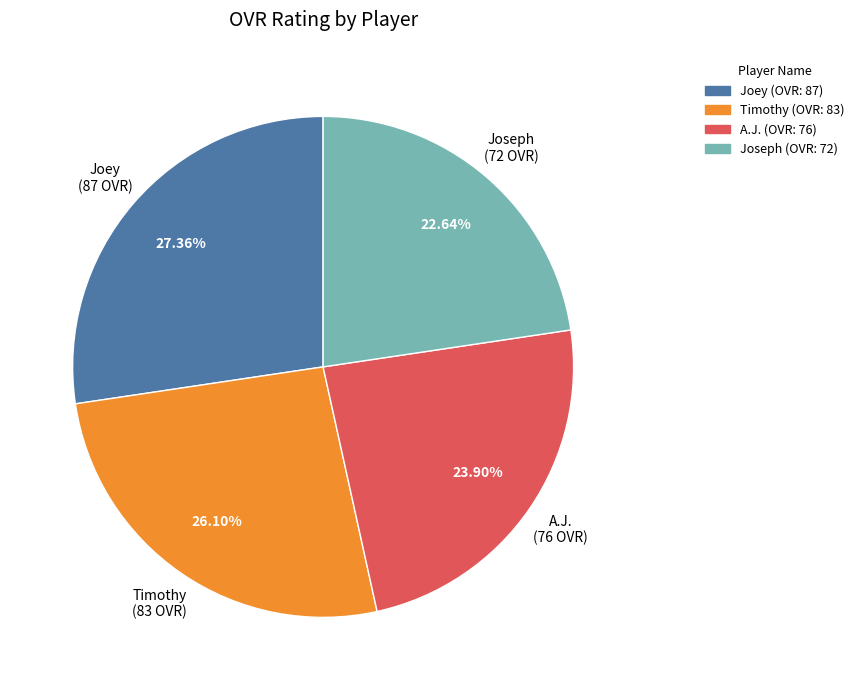

True or false: A.J. accounts for 31% of the total.

False